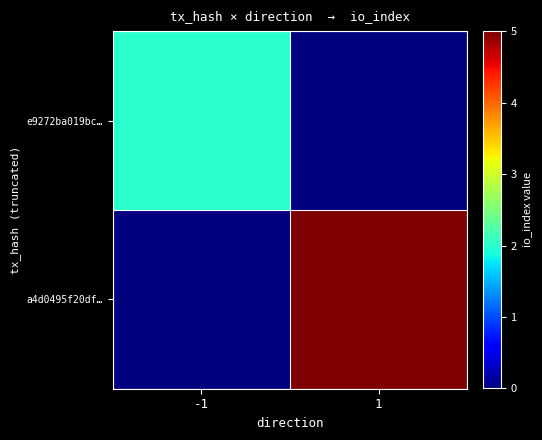

Reading right to left, list all the values displayed in this chart.

e9272ba019bc…: 1=0	-1=2
a4d0495f20df…: 1=5	-1=0